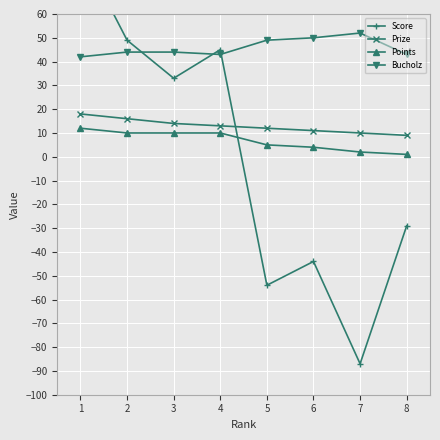

What value does the Prize series have at 4?

13